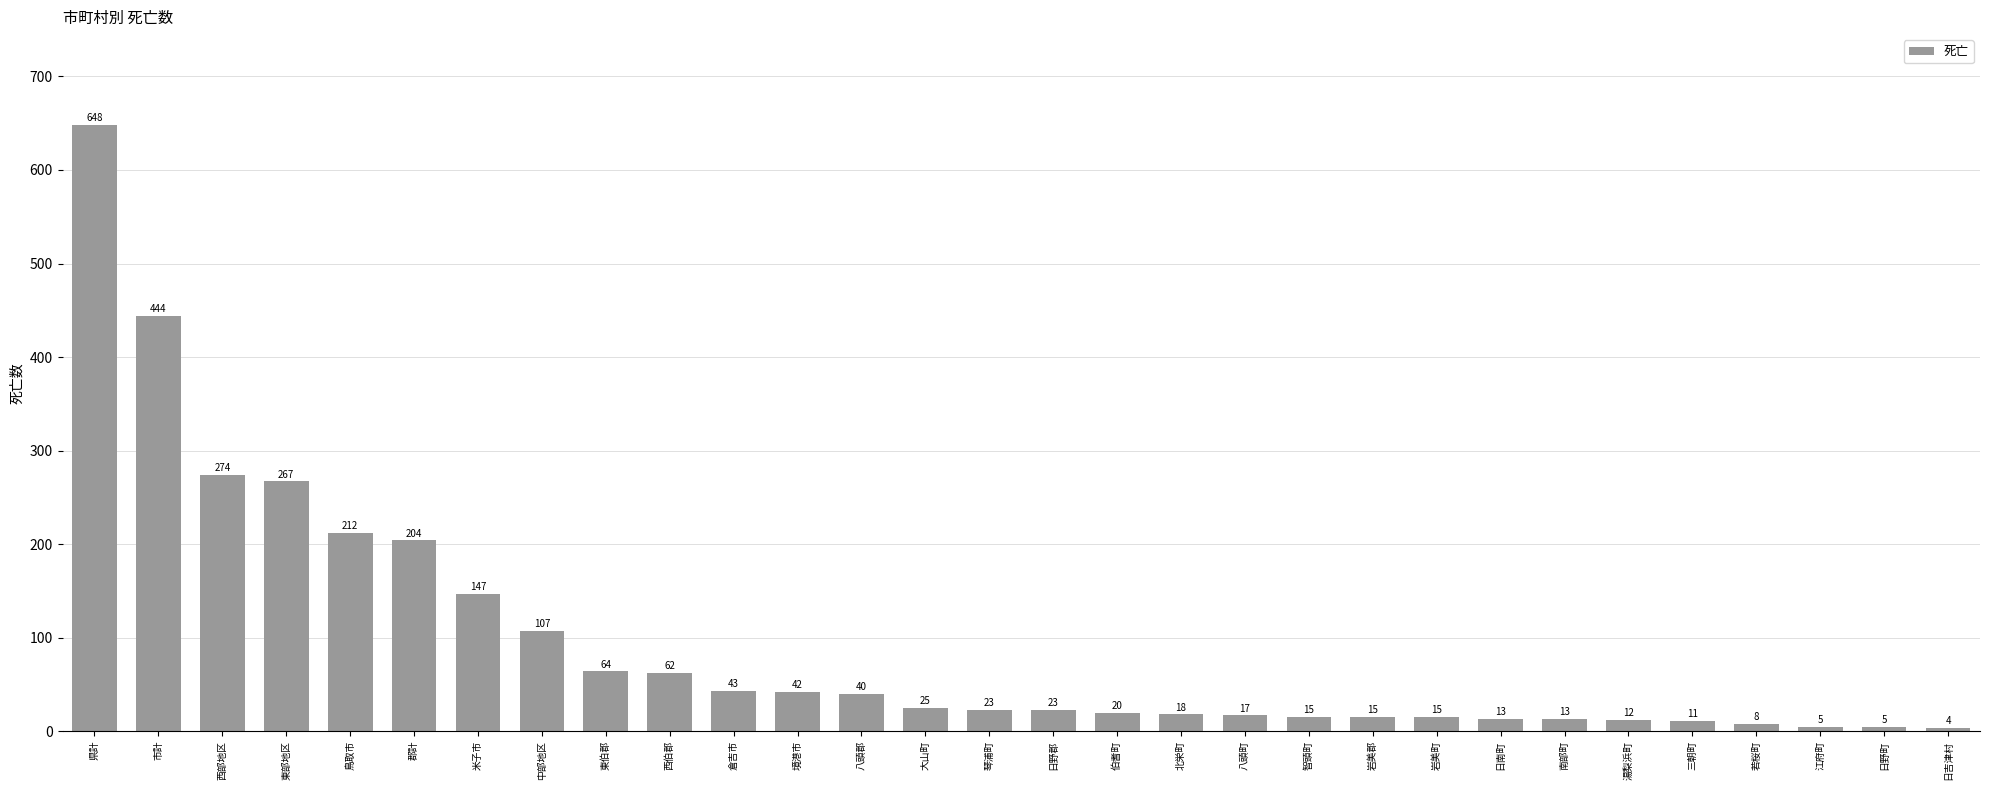

Is it true that the value at 郡計 is 341?

False